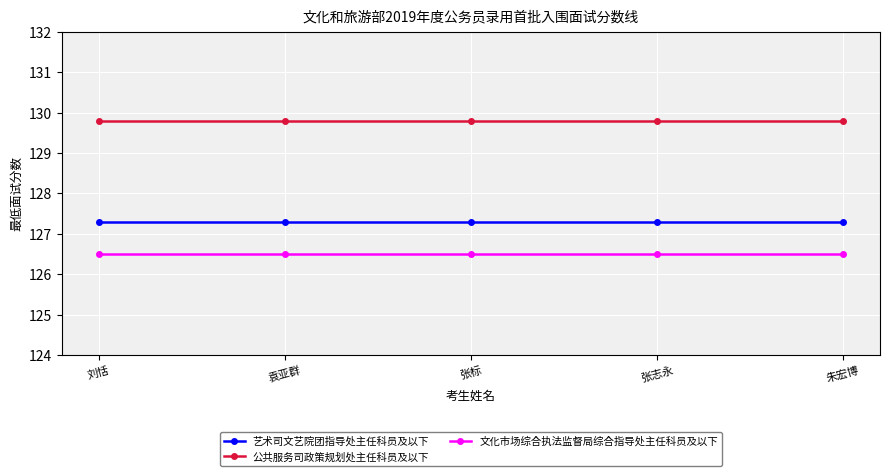

What are all the series names shown in the legend?

艺术司文艺院团指导处主任科员及以下, 公共服务司政策规划处主任科员及以下, 文化市场综合执法监督局综合指导处主任科员及以下